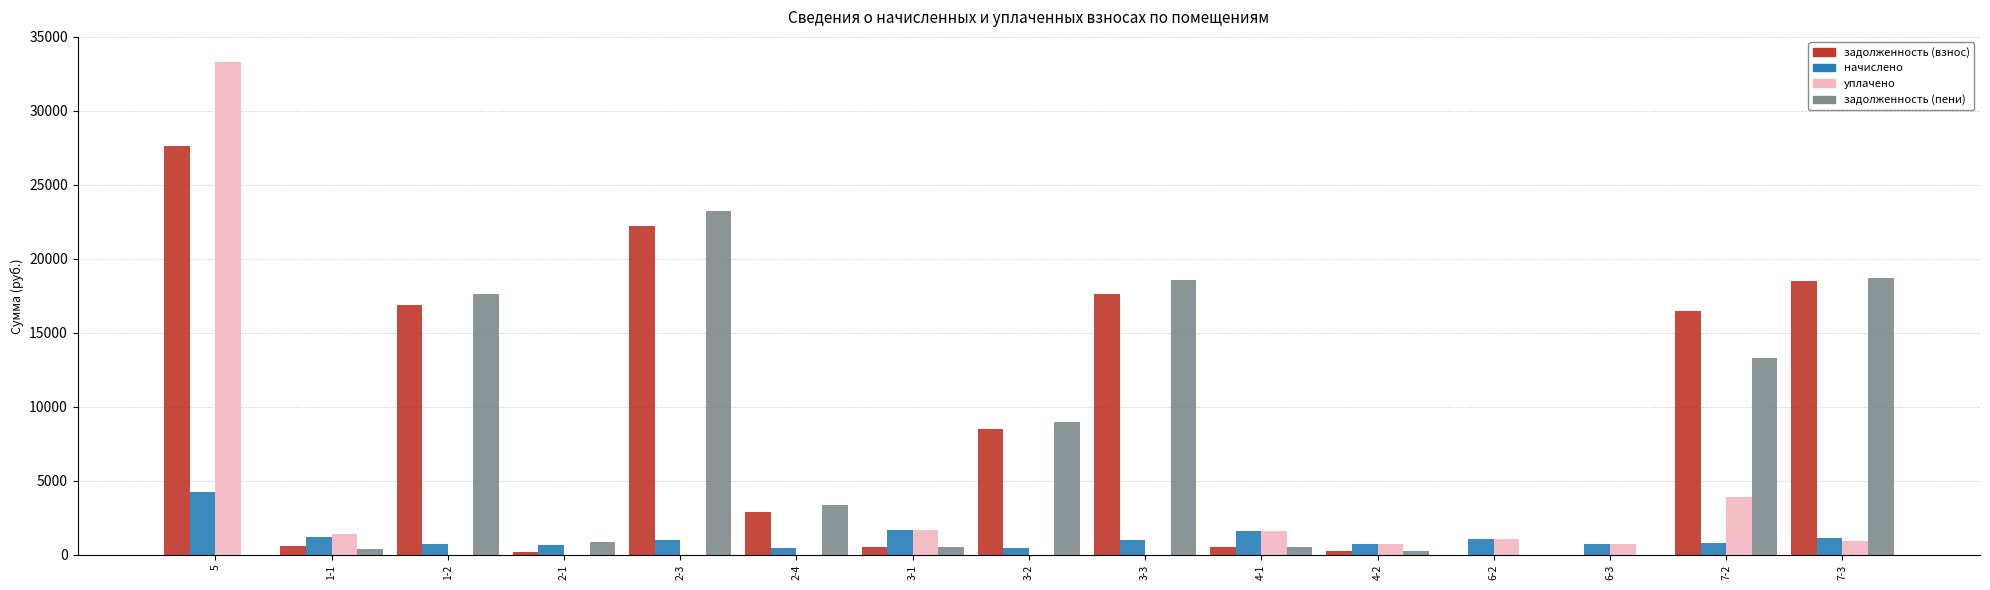

The value of уплачено at 6-3 is 745.3. True or false?

True